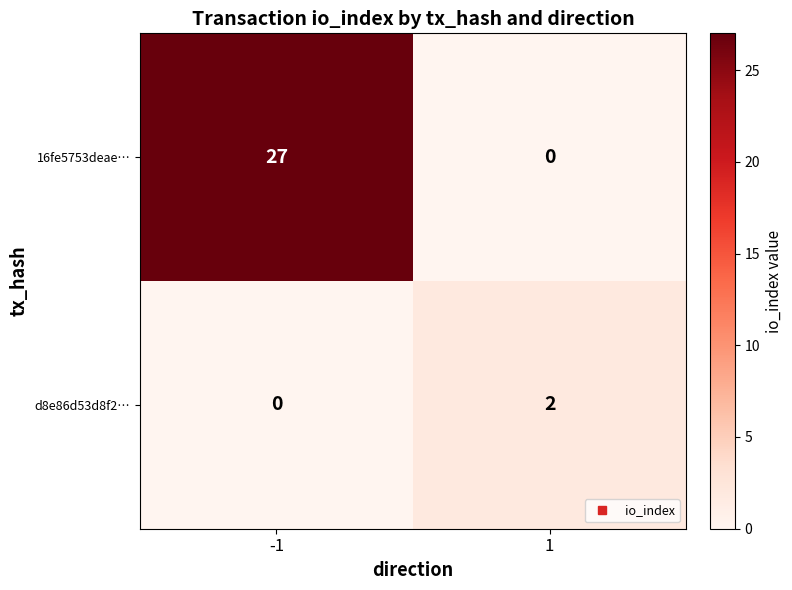

True or false: d8e86d53d8f2… has a value of 3 at 1.

False